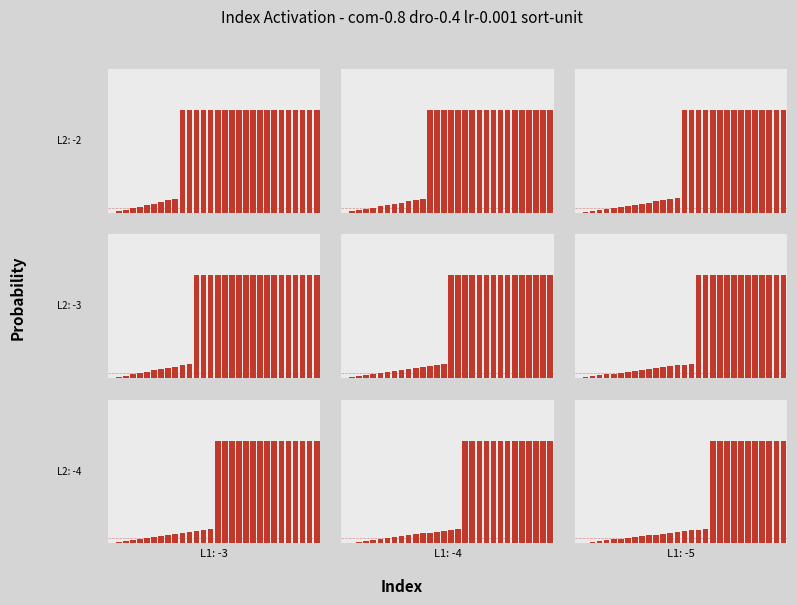

The value at 18 is 0.0. True or false?

False